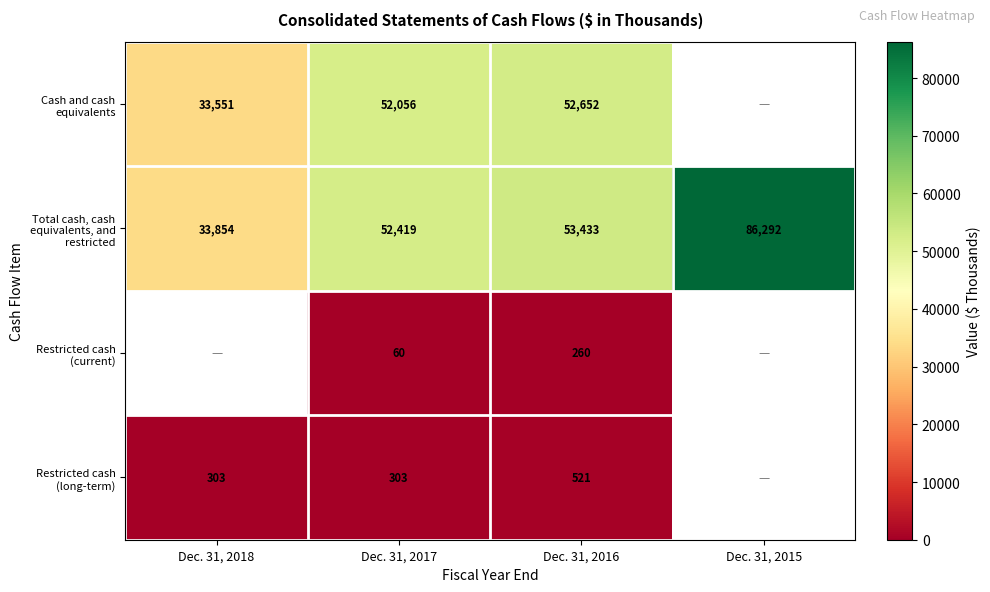

At which category is the sum across all series the highest?

Dec. 31, 2016